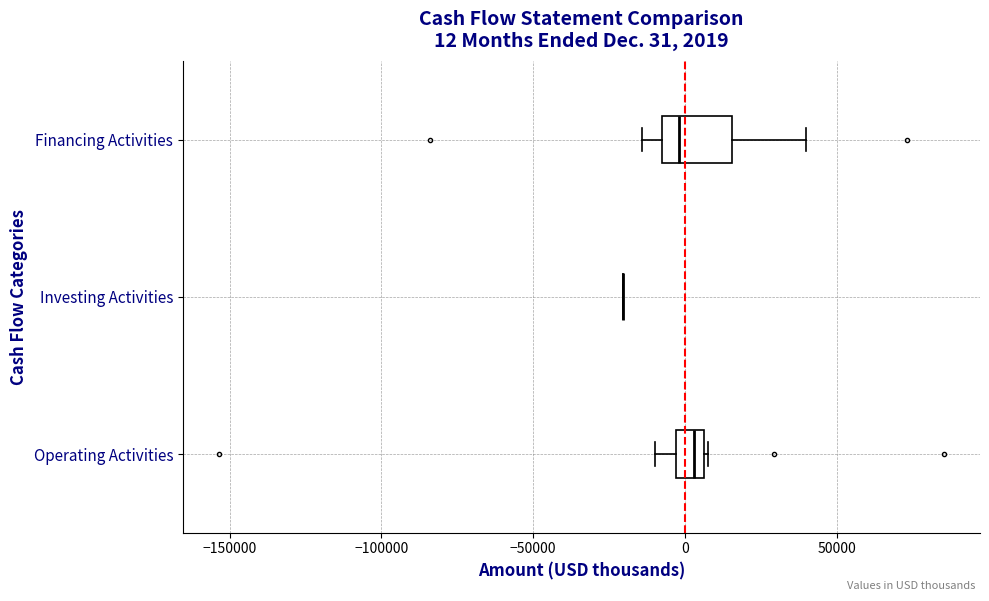

Comparing the boxes themselves (not the whiskers), which one is the widest?

Financing Activities